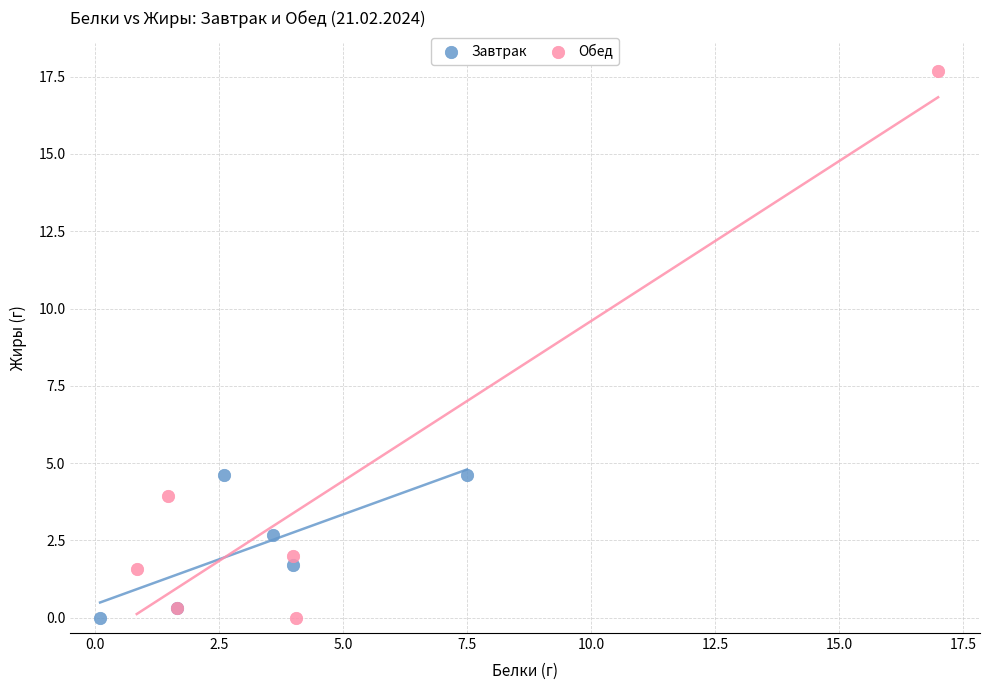

Which series has the largest Y range (max minus min)?

Обед